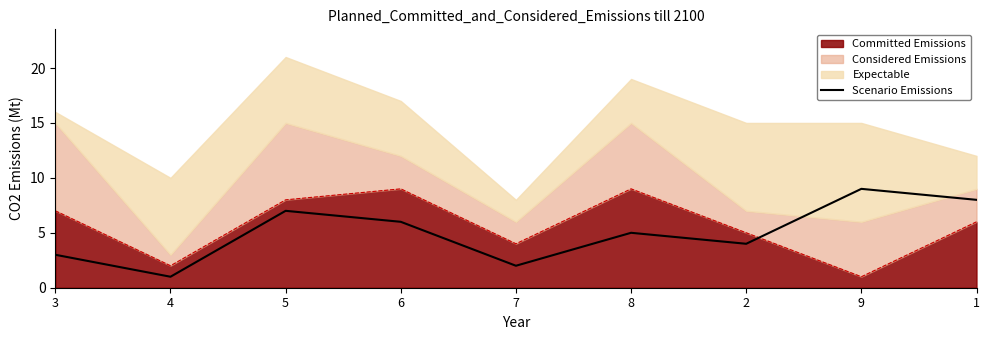

At which category does the chart reach its peak across all series?

9